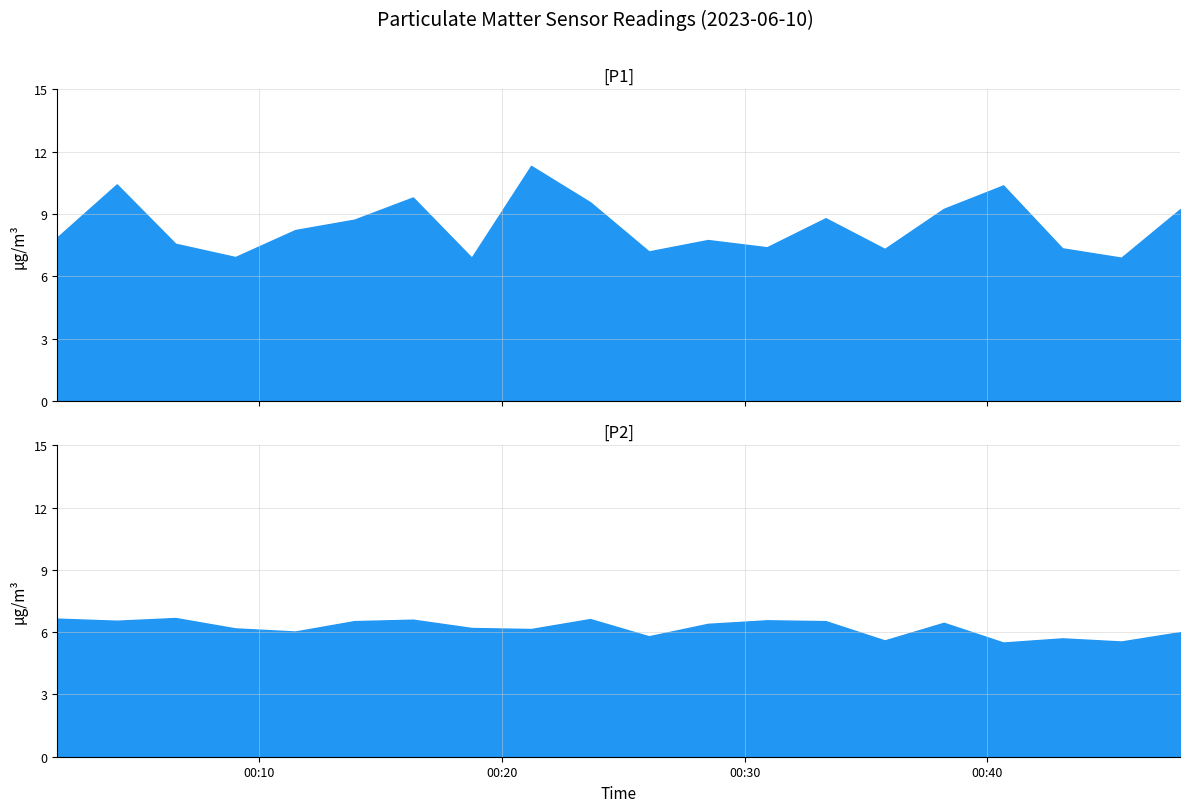

What is the lowest value of the P2 series?

5.5